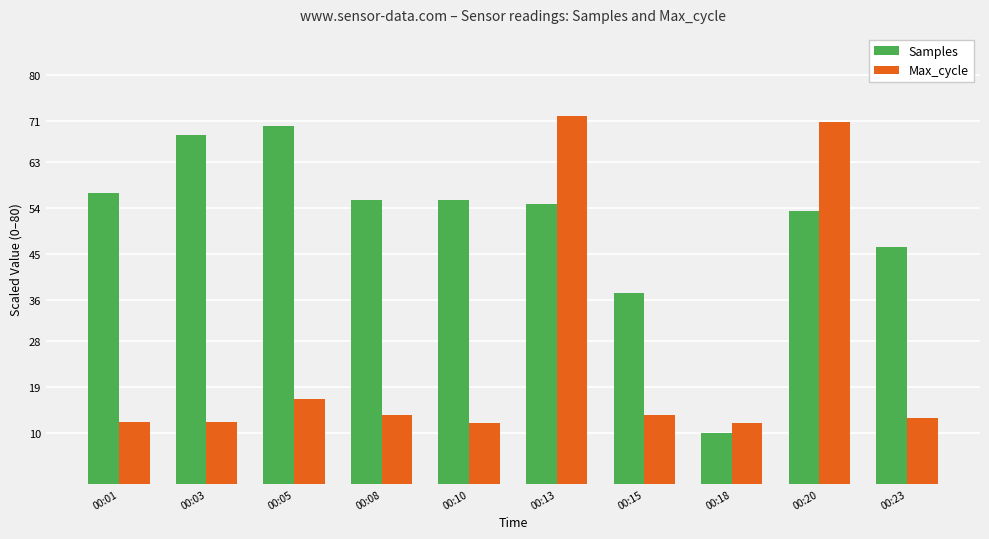

What is the spread (max minus min) of values at 00:18?

2.0